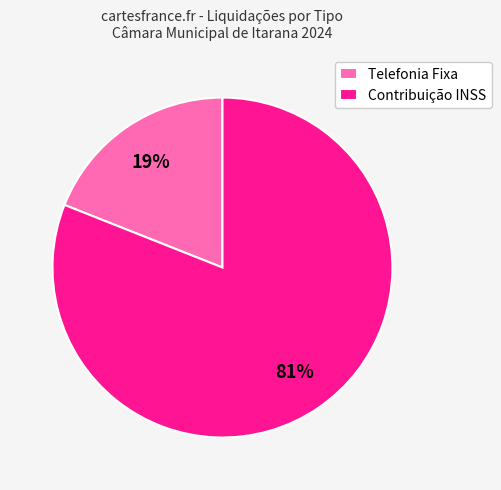

Combined, do Telefonia Fixa and Contribuição INSS account for over 50%?

Yes